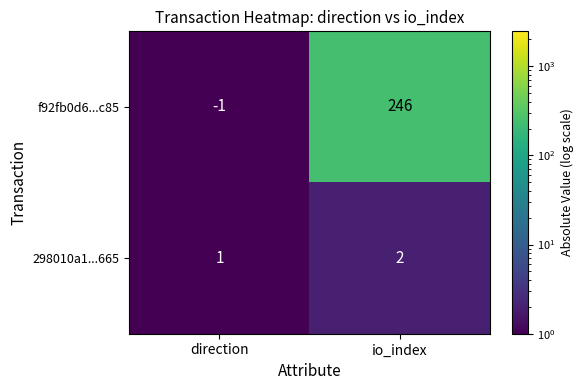

Rank the series by their maximum value, from highest to lowest.

f92fb0d6...c85, 298010a1...665